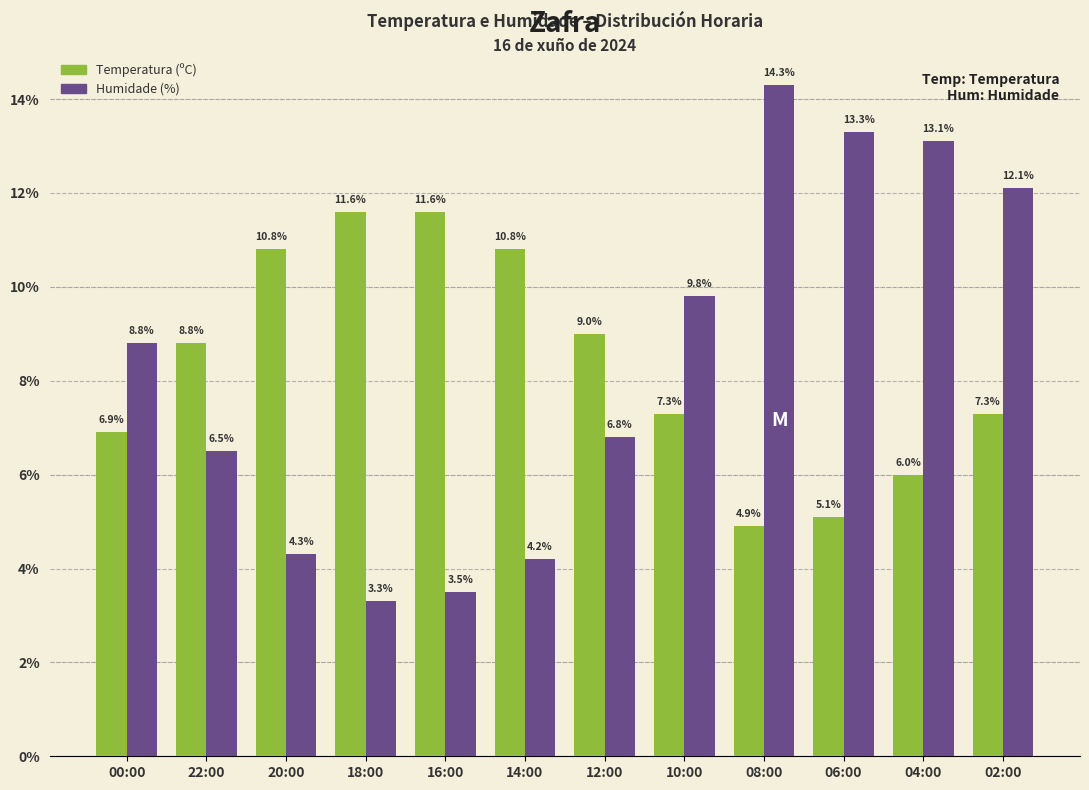

Rank the series by their maximum value, from highest to lowest.

Humidade (%), Temperatura (ºC)